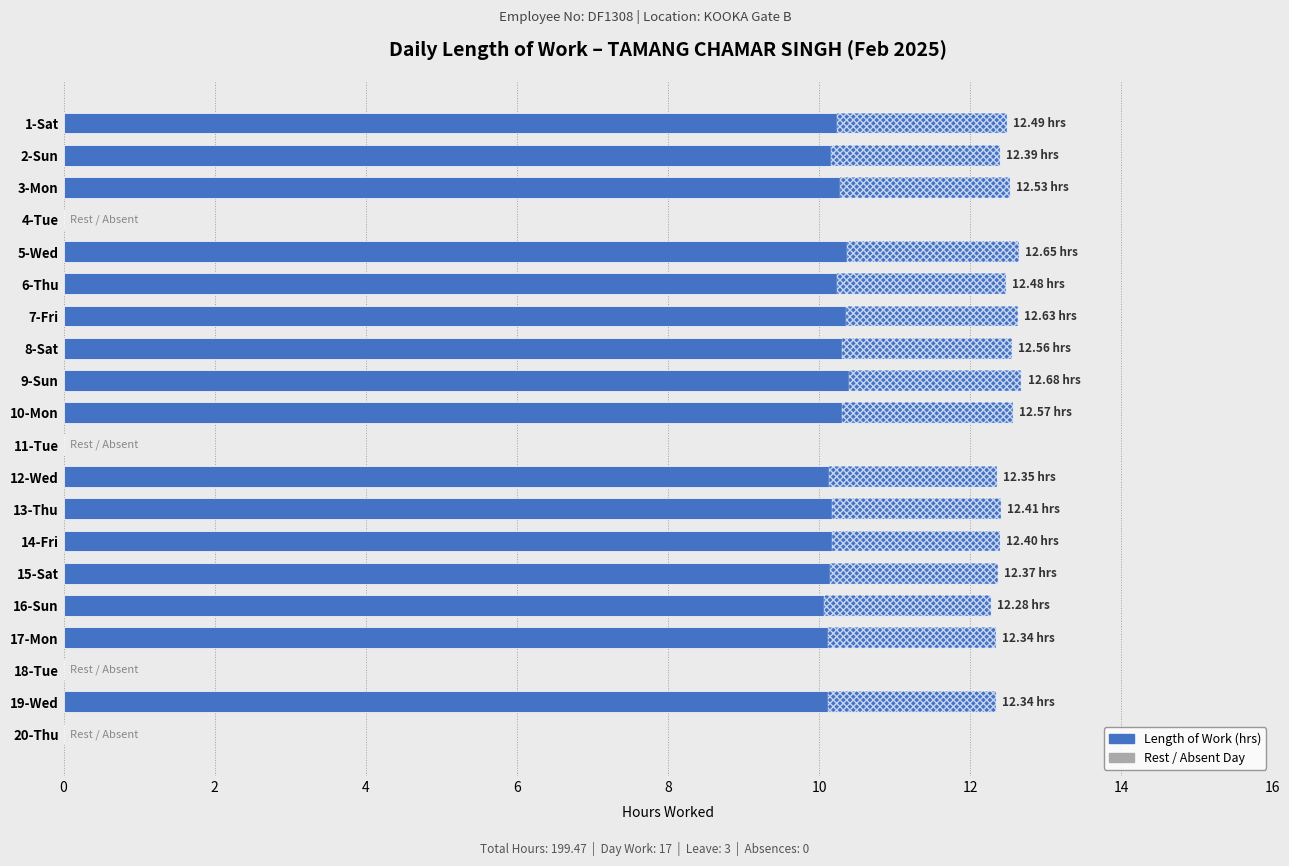

Where is the data nearest to the value 6?

4-Tue